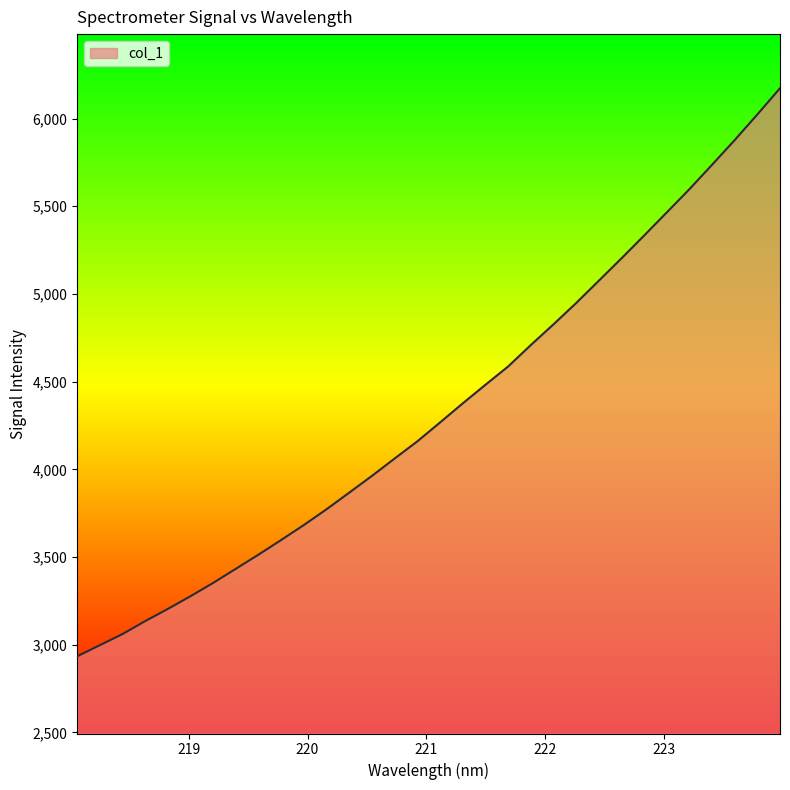

Does the chart display data point markers on the line(s)?

No